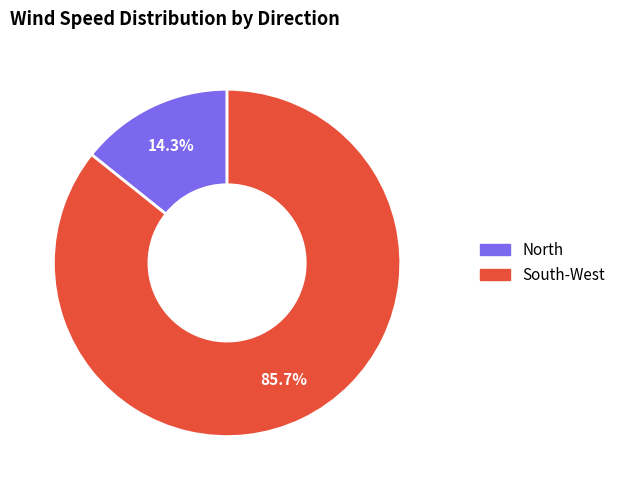

Does any single category account for the majority?

Yes